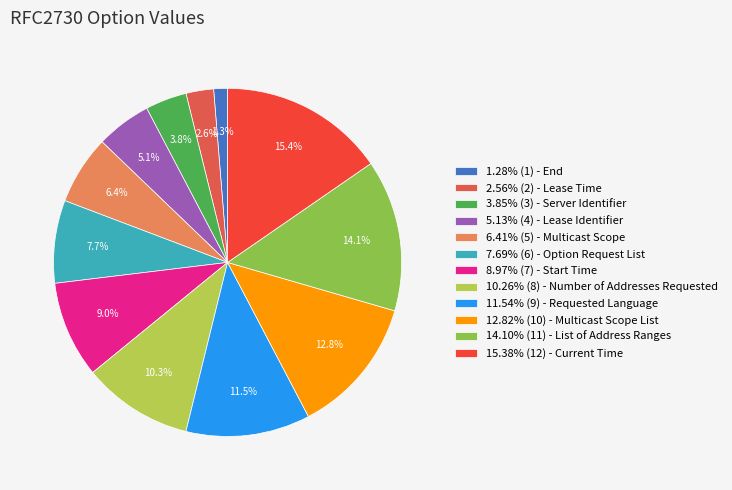

How many slices are in this pie chart?

12